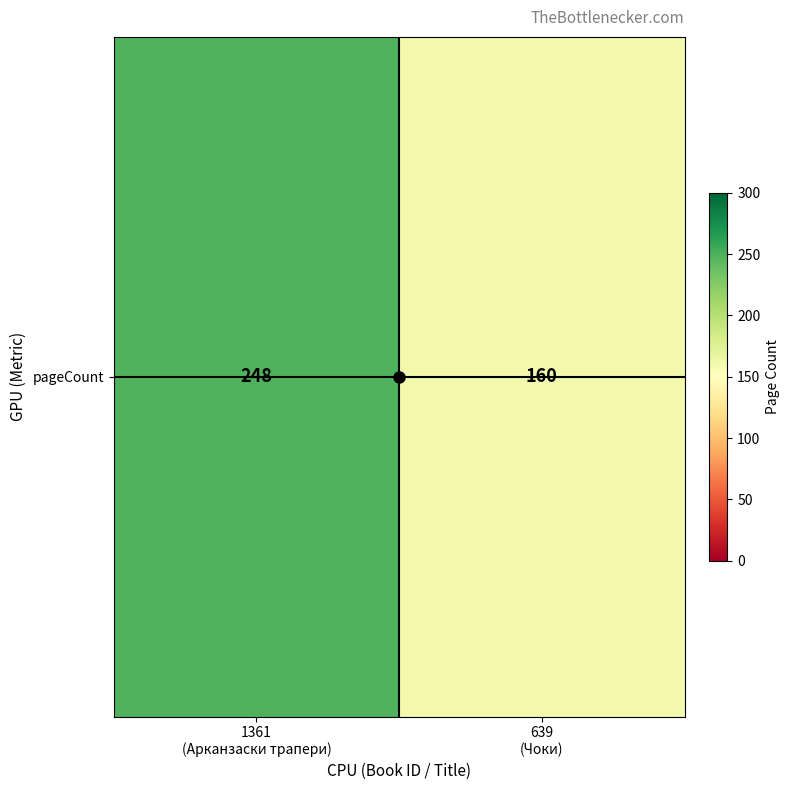

What is the difference between the maximum and minimum values?

88